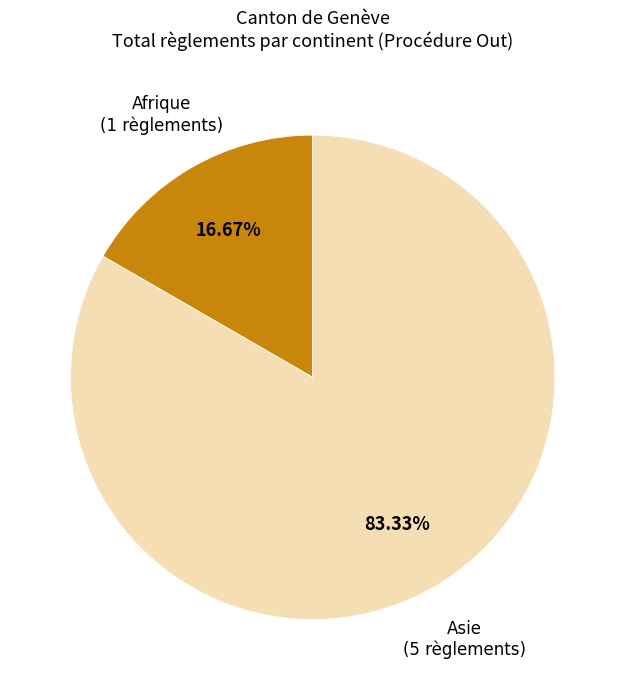

Does any single category account for the majority?

Yes